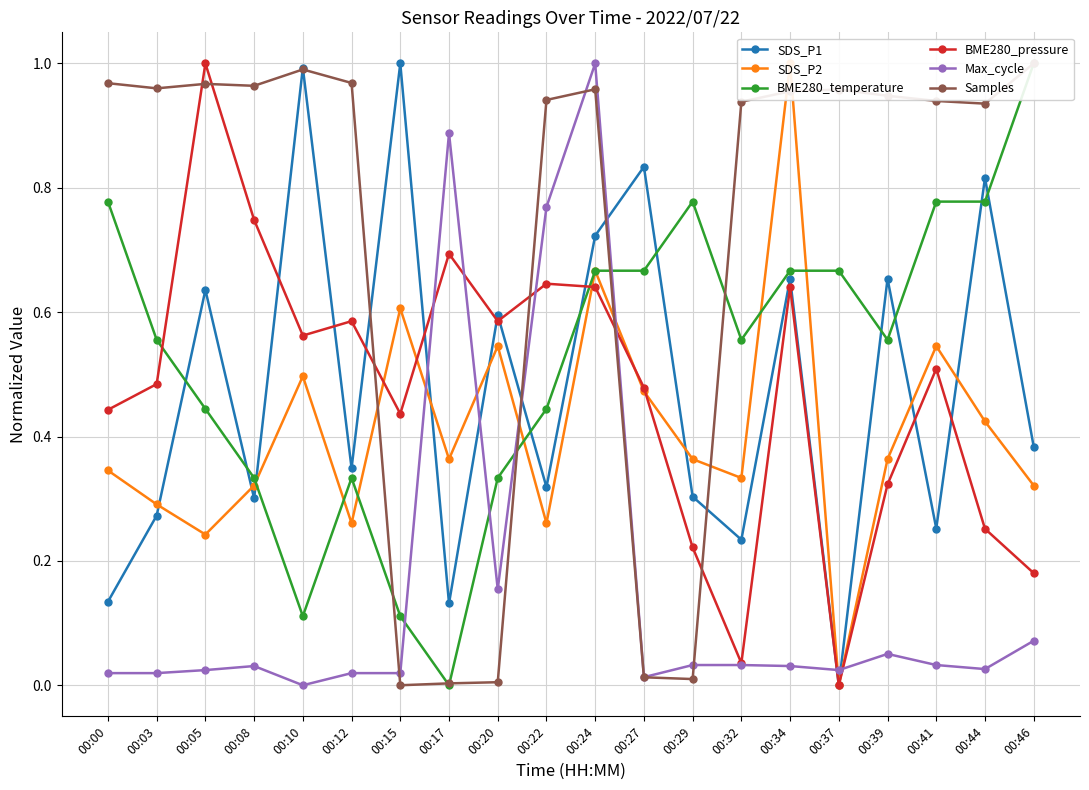

Does the chart display data point markers on the line(s)?

Yes